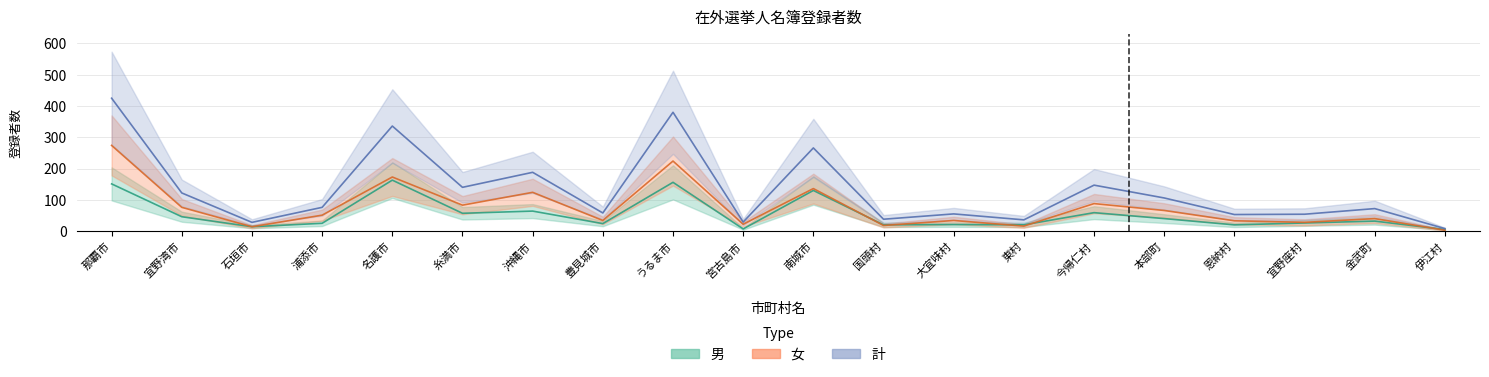

At which category does 女 reach its first local peak?

名護市